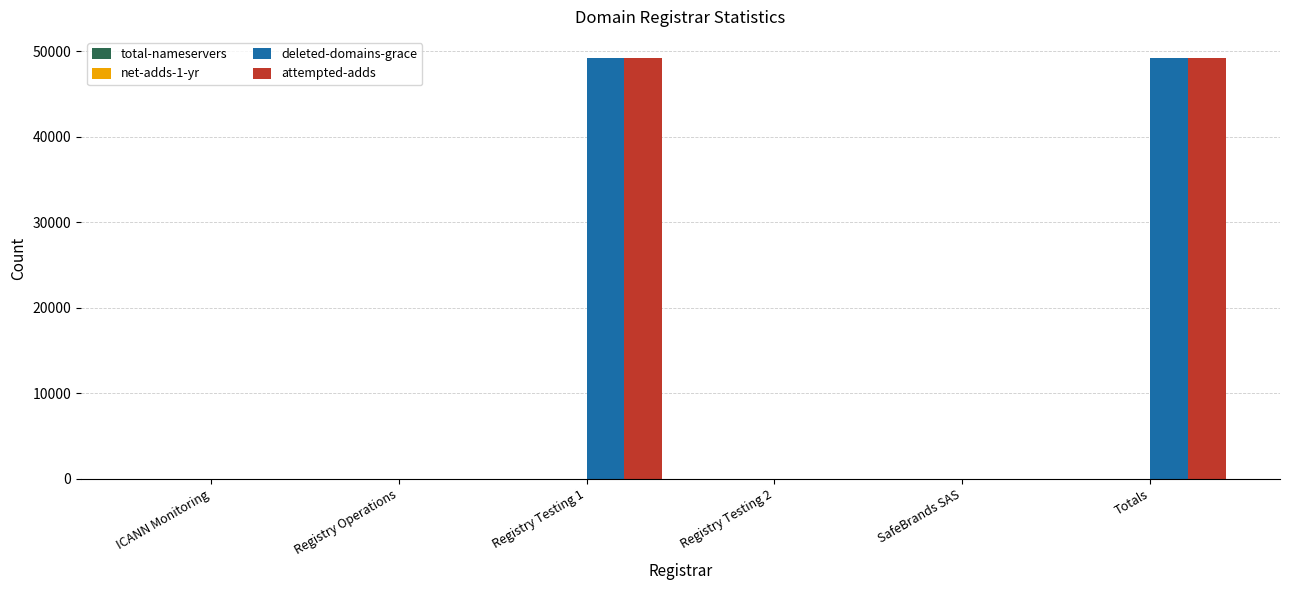

What is the sum of all attempted-adds values?

98454